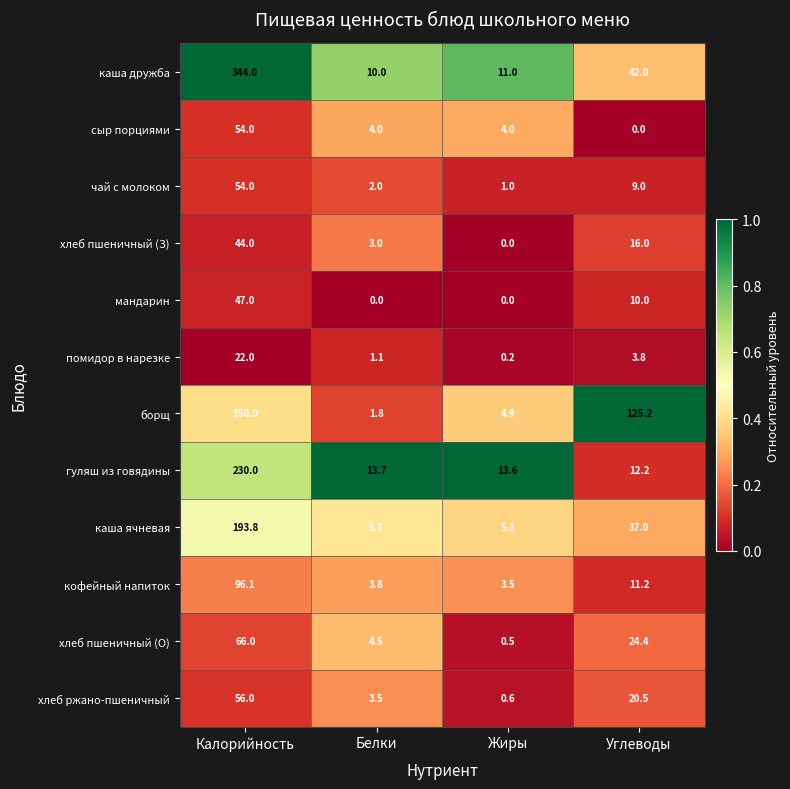

What is the minimum value for кофейный напиток?

3.5